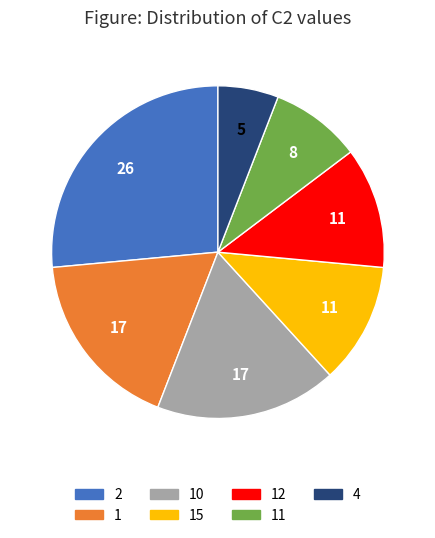

Is there a majority slice in this chart?

No